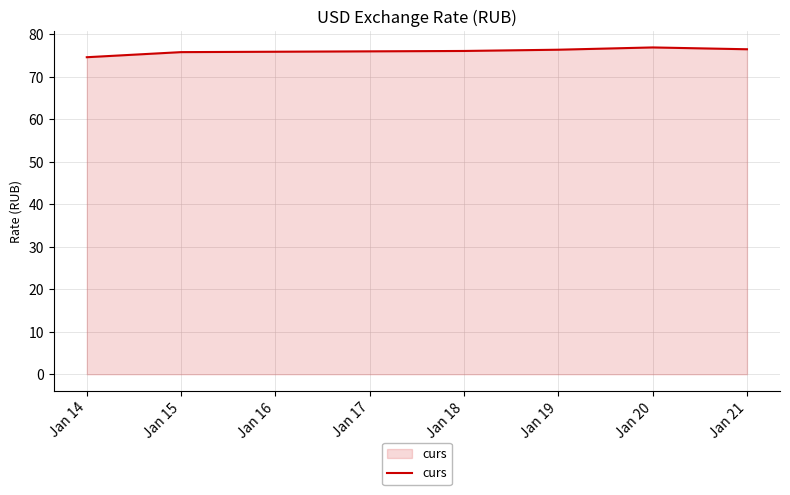

The value at Jan 20 is 76.9. True or false?

True